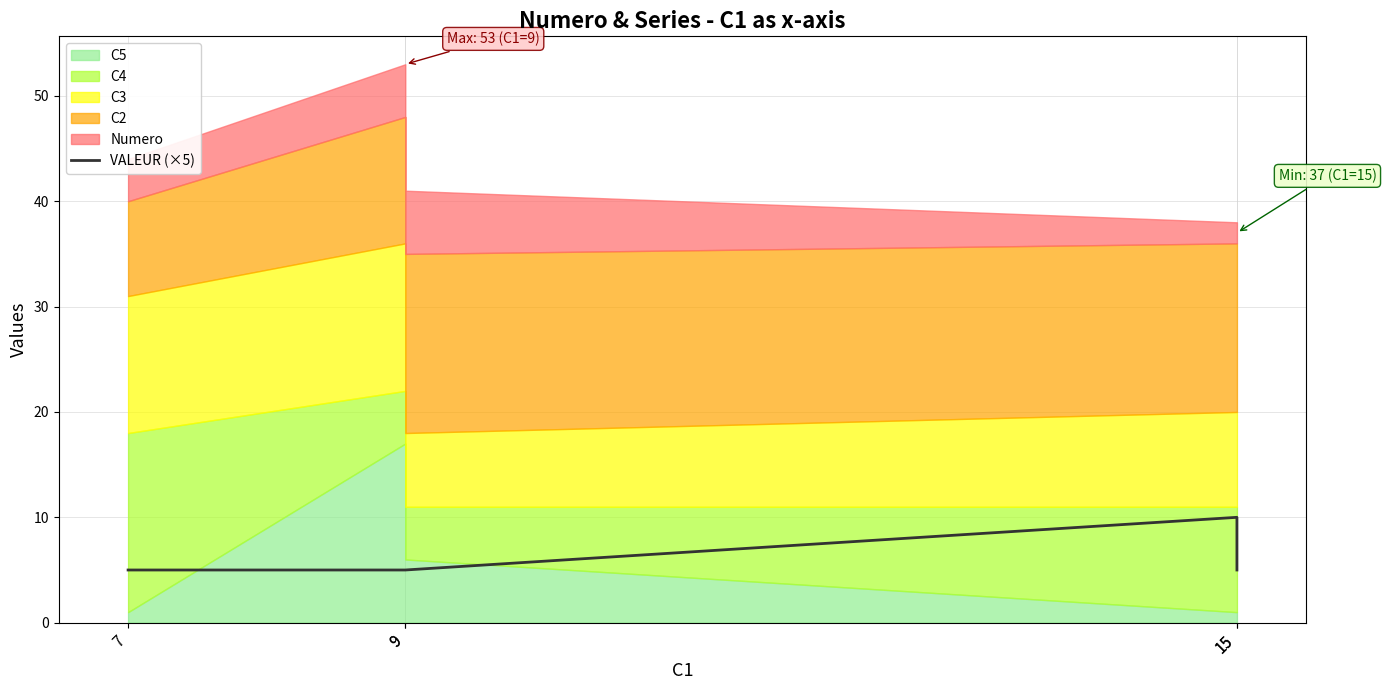

List the labels in order of value, smallest first.

7, 9, 9, 15, 15